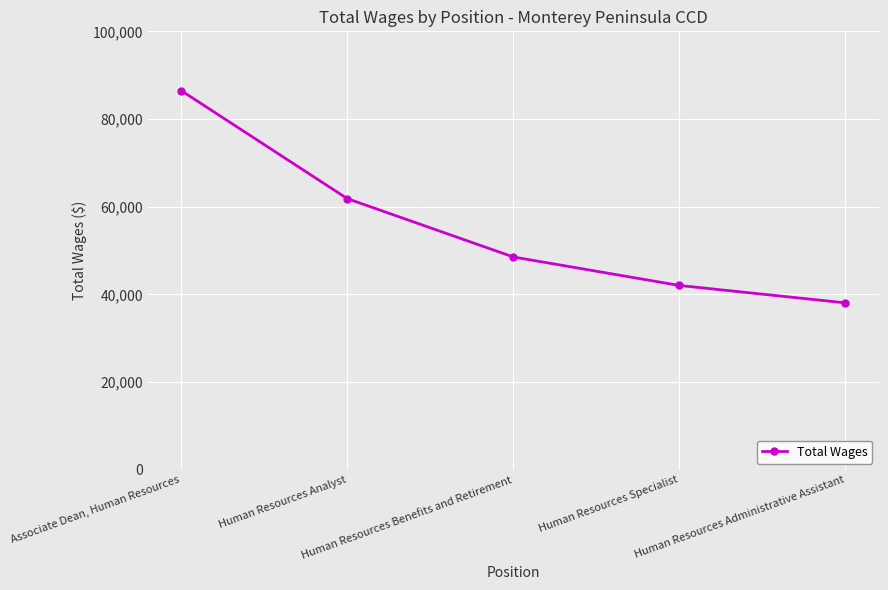

The value at Human Resources Administrative Assistant is 38093. True or false?

True